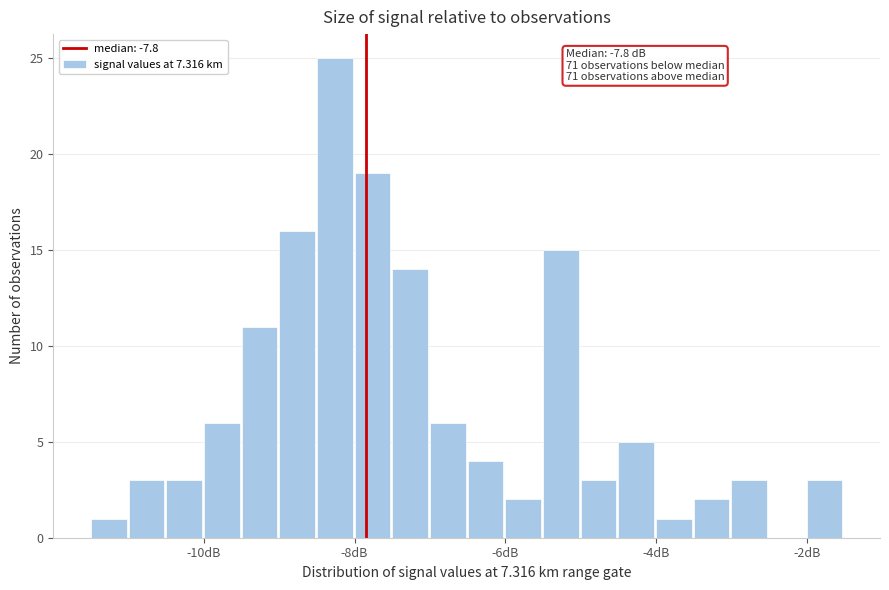

Around what value on the x-axis is the tallest bar? Give the approximate position of its centre, as read against the axis.

-8.2